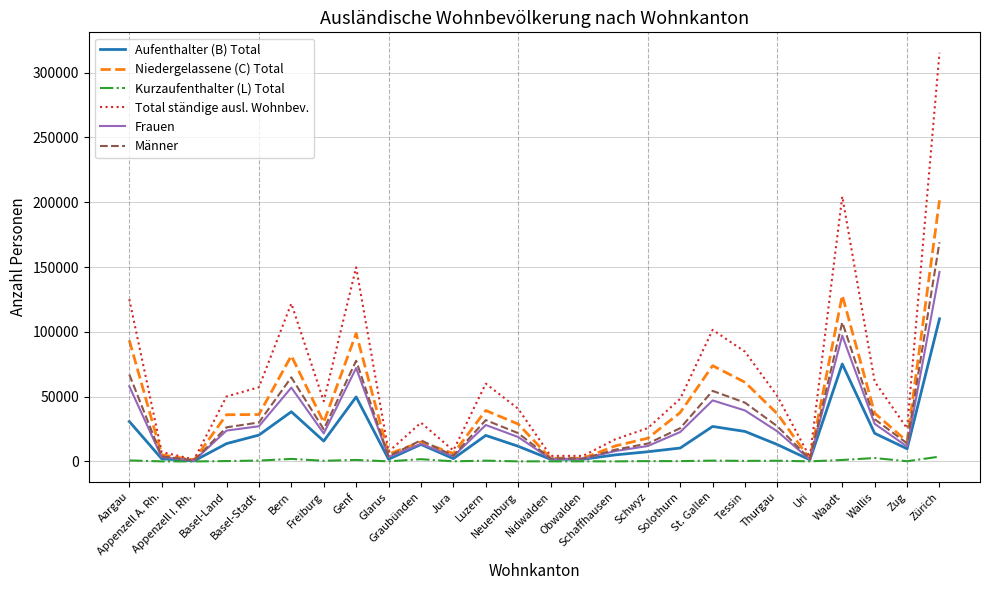

Where does the Aufenthalter (B) Total series first go above 13123?

Aargau